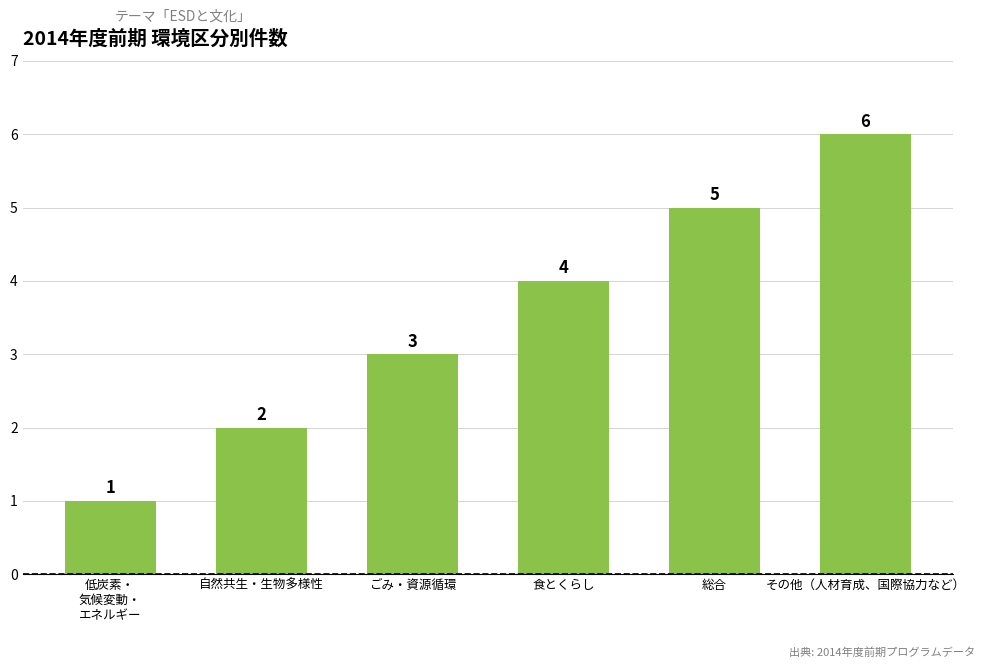

List the labels in order of value, largest first.

その他（人材育成、国際協力など）, 総合, 食とくらし, ごみ・資源循環, 自然共生・生物多様性, 低炭素・
気候変動・
エネルギー